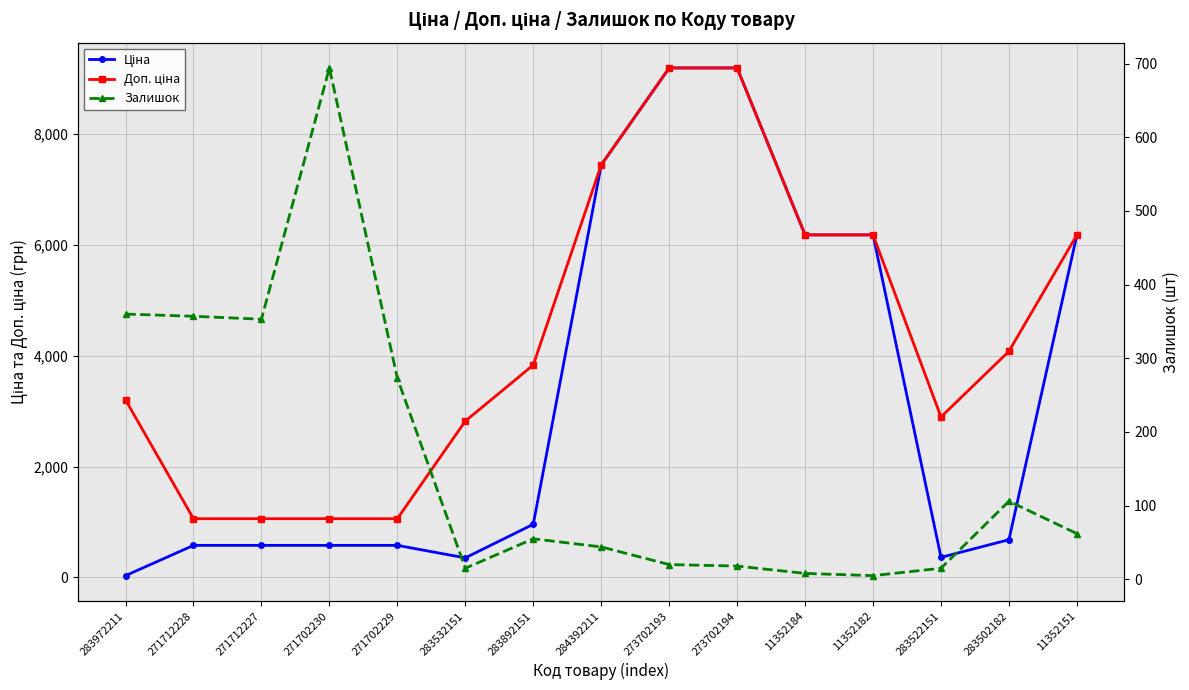

Between 11352182 and 271712227, which is larger?

11352182